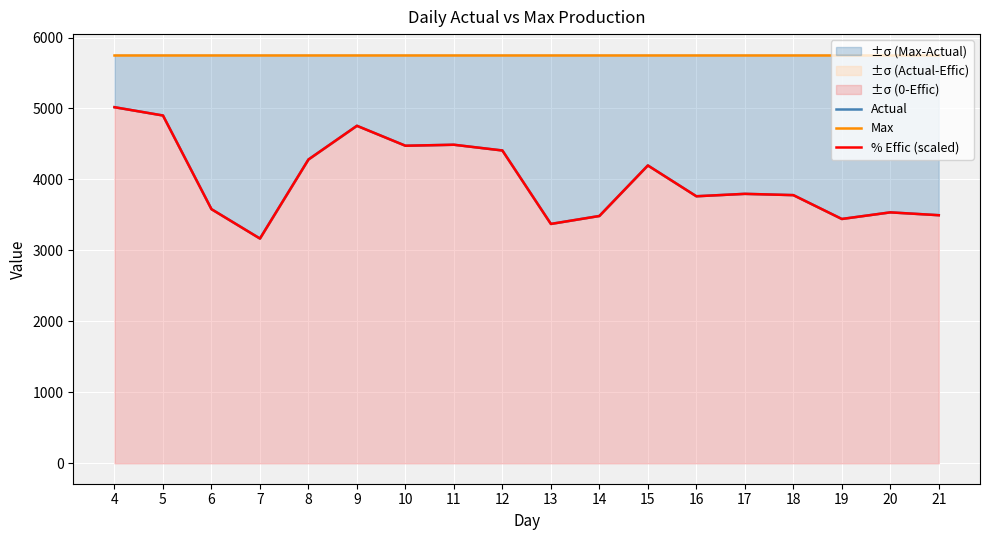

Does the chart display data point markers on the line(s)?

No